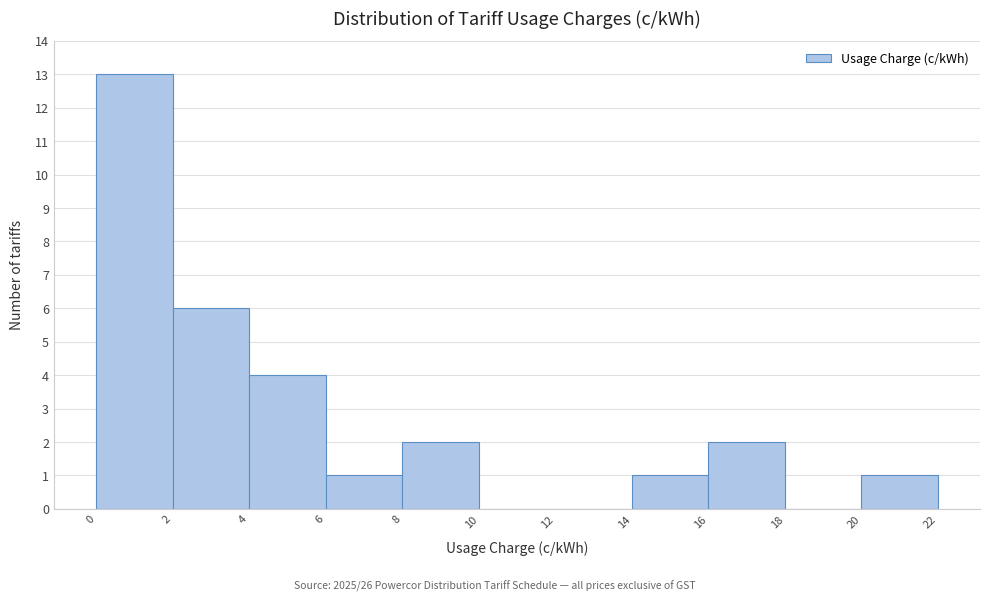

Reading left to right, transcribe this chart: for each bar, give the range it covers on the x-axis and its height. The values are not printed on the chart, so give them approximately, as read against the axis.

0 to 2: 13
2 to 4: 6
4 to 6: 4
6 to 8: 1
8 to 10: 2
10 to 12: 0
12 to 14: 0
14 to 16: 1
16 to 18: 2
18 to 20: 0
20 to 22: 1